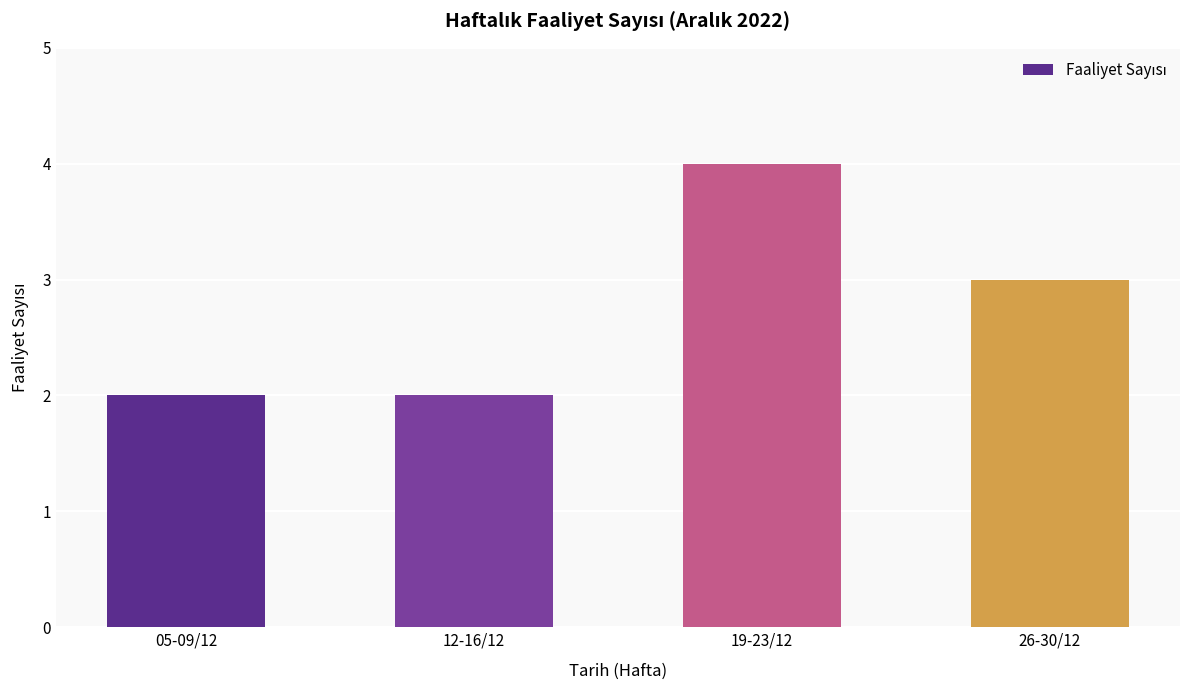

Reading left to right, extract all data points from this chart.

05-09/12=2	12-16/12=2	19-23/12=4	26-30/12=3